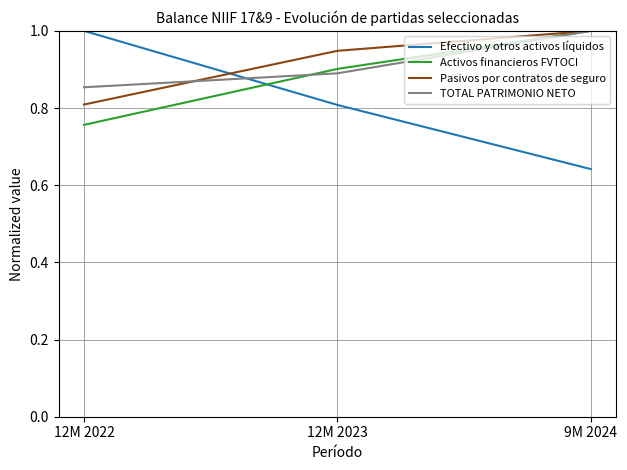

At 12M 2022, list the series in order from smallest to largest.

Activos financieros FVTOCI, Pasivos por contratos de seguro, TOTAL PATRIMONIO NETO, Efectivo y otros activos líquidos